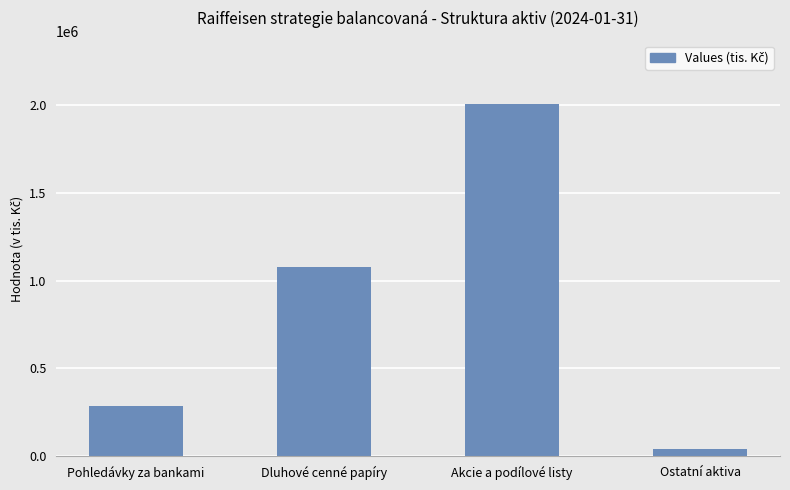

Reading left to right, extract all data points from this chart.

285555	1079861	2007581	42563